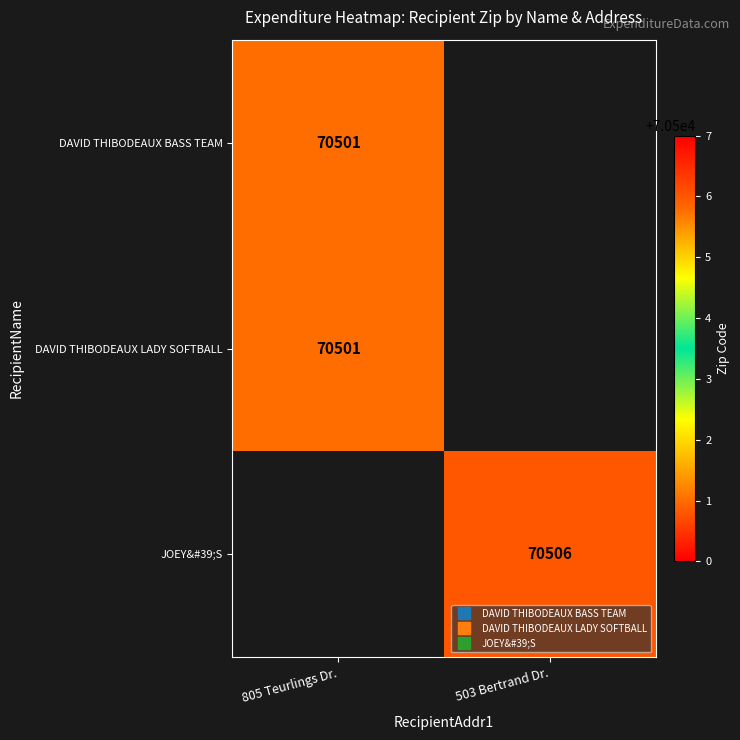

At how many categories does at least one series exceed 70505?

1